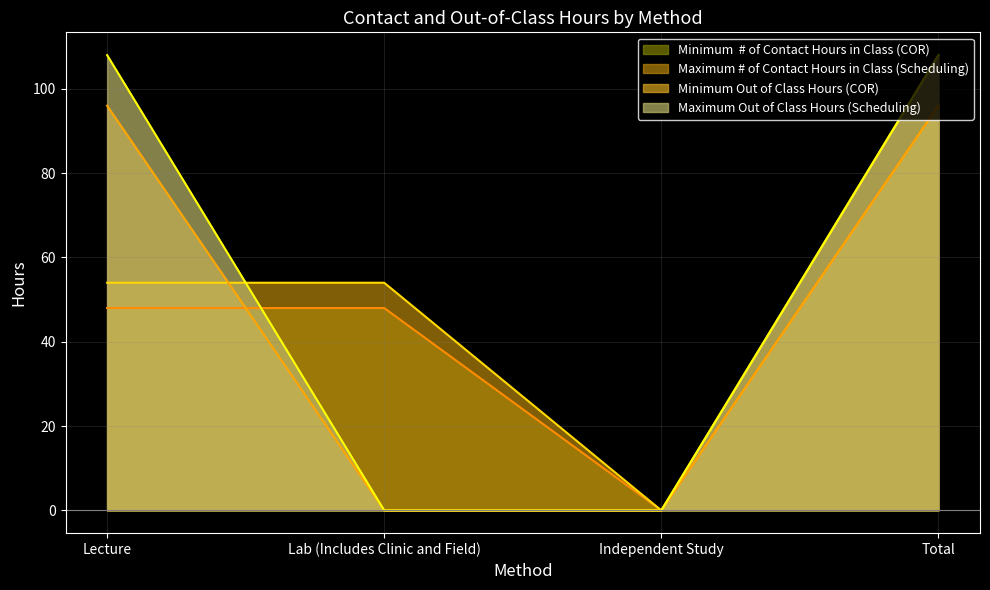

True or false: Minimum Out of Class Hours (COR) has more than 1 points higher than both neighbors.

False